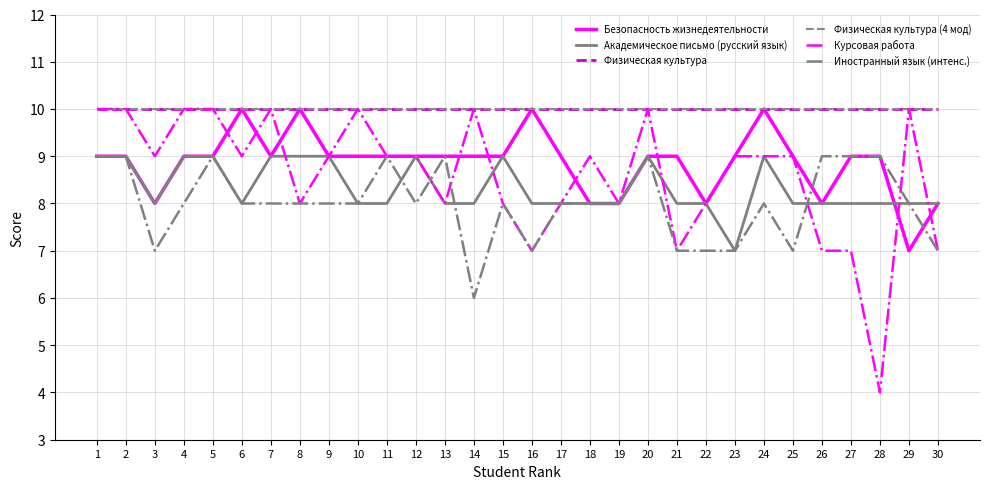

Reading left to right, list all the values displayed in this chart.

Безопасность жизнедеятельности: 1=9	2=9	3=8	4=9	5=9	6=10	7=9	8=10	9=9	10=9	11=9	12=9	13=9	14=9	15=9	16=10	17=9	18=8	19=8	20=9	21=9	22=8	23=9	24=10	25=9	26=8	27=9	28=9	29=7	30=8
Академическое письмо (русский язык): 1=9	2=9	3=8	4=9	5=9	6=8	7=9	8=9	9=9	10=8	11=8	12=9	13=8	14=8	15=9	16=8	17=8	18=8	19=8	20=9	21=8	22=8	23=7	24=9	25=8	26=8	27=8	28=8	29=8	30=8
Физическая культура: 1=10	2=10	3=10	4=10	5=10	6=10	7=10	8=10	9=10	10=10	11=10	12=10	13=10	14=10	15=10	16=10	17=10	18=10	19=10	20=10	21=10	22=10	23=10	24=10	25=10	26=10	27=10	28=10	29=10	30=10
Физическая культура (4 мод): 1=10	2=10	3=10	4=10	5=10	6=10	7=10	8=10	9=10	10=10	11=10	12=10	13=10	14=10	15=10	16=10	17=10	18=10	19=10	20=10	21=10	22=10	23=10	24=10	25=10	26=10	27=10	28=10	29=10	30=10
Курсовая работа: 1=10	2=10	3=9	4=10	5=10	6=9	7=10	8=8	9=9	10=10	11=9	12=9	13=8	14=10	15=8	16=7	17=8	18=9	19=8	20=10	21=7	22=8	23=9	24=9	25=9	26=7	27=7	28=4	29=10	30=7
Иностранный язык (интенс.): 1=9	2=9	3=7	4=8	5=9	6=8	7=8	8=8	9=8	10=8	11=9	12=8	13=9	14=6	15=8	16=7	17=8	18=8	19=8	20=9	21=7	22=7	23=7	24=8	25=7	26=9	27=9	28=9	29=8	30=7